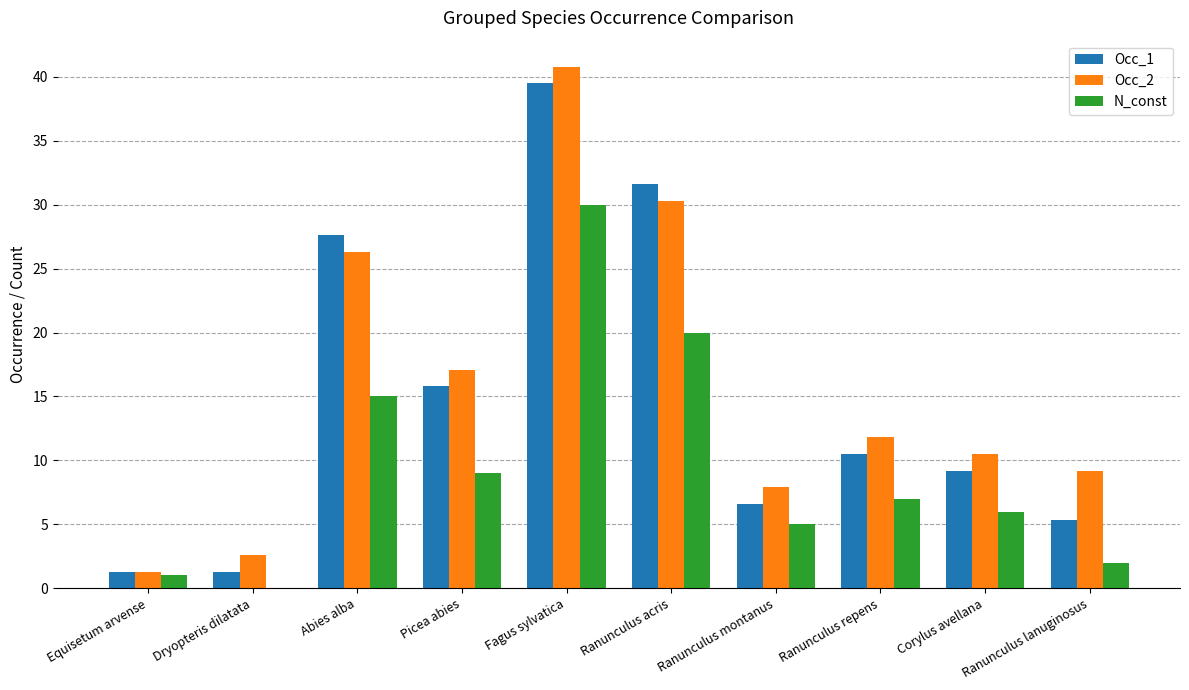

What is the maximum value shown in the chart?

40.8